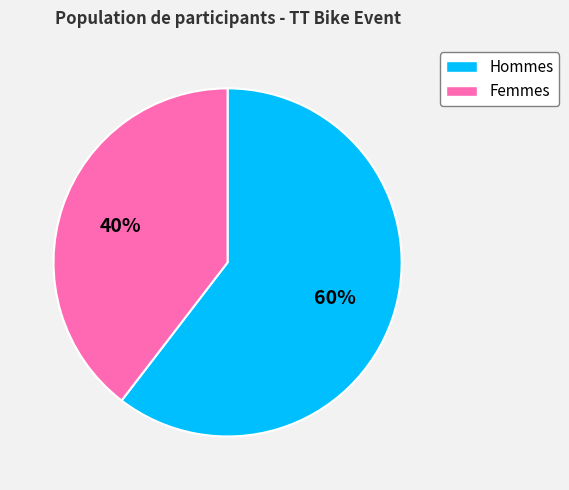

Which has a higher value, Hommes or Femmes?

Hommes